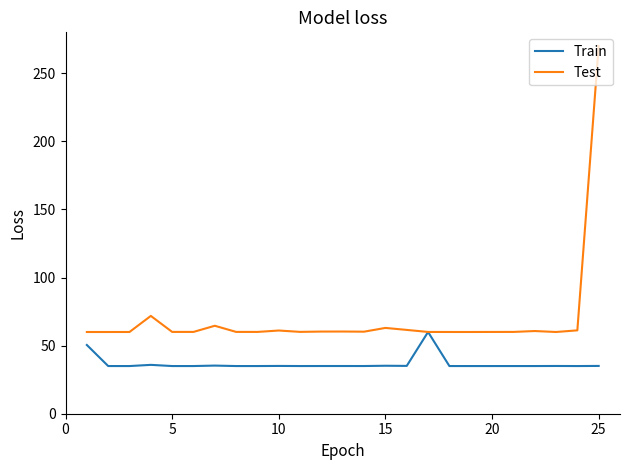

Which series has the largest total across all categories?

Test